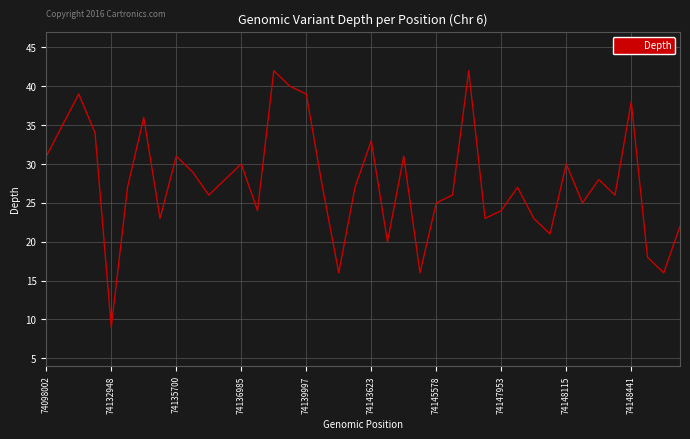

What is the maximum value shown in the chart?

42